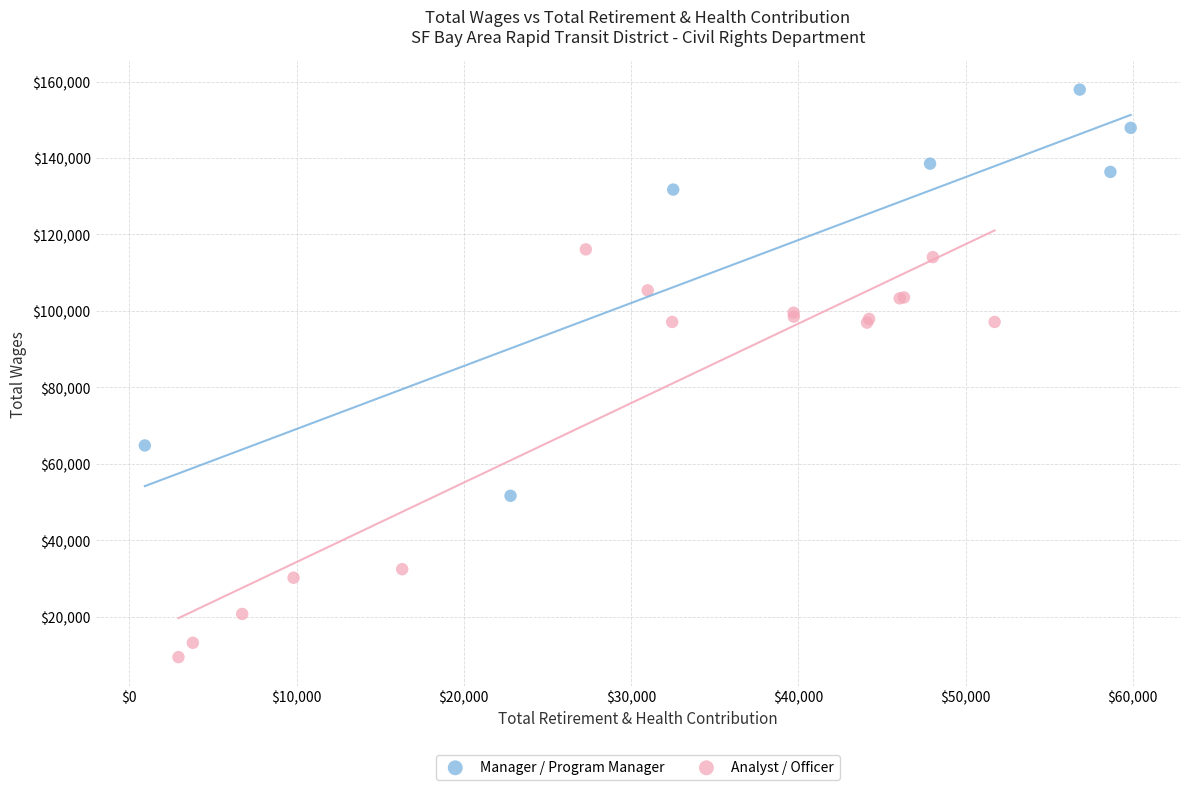

What are all the series names shown in the legend?

Manager / Program Manager, Analyst / Officer